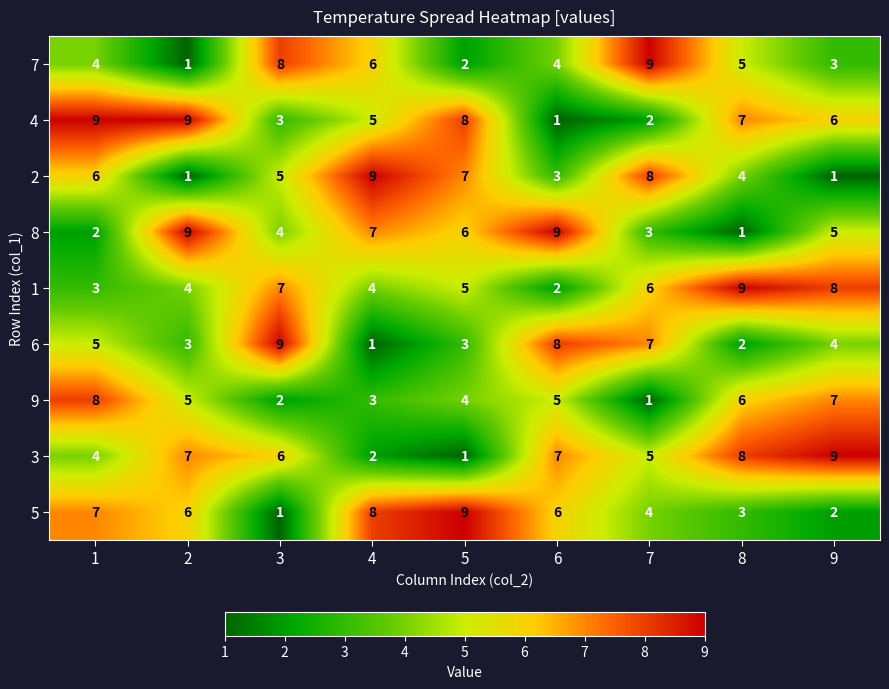

What is the average value of the 3 series?

5